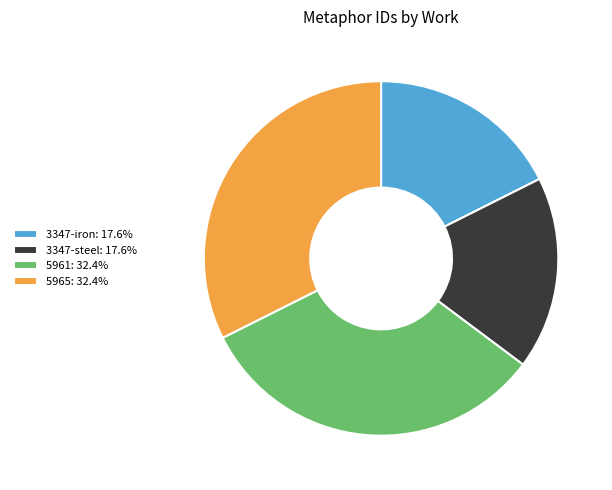

Approximately how many times larger is the value at 3347-iron: 17.6% compared to 5961: 32.4%?

0.5